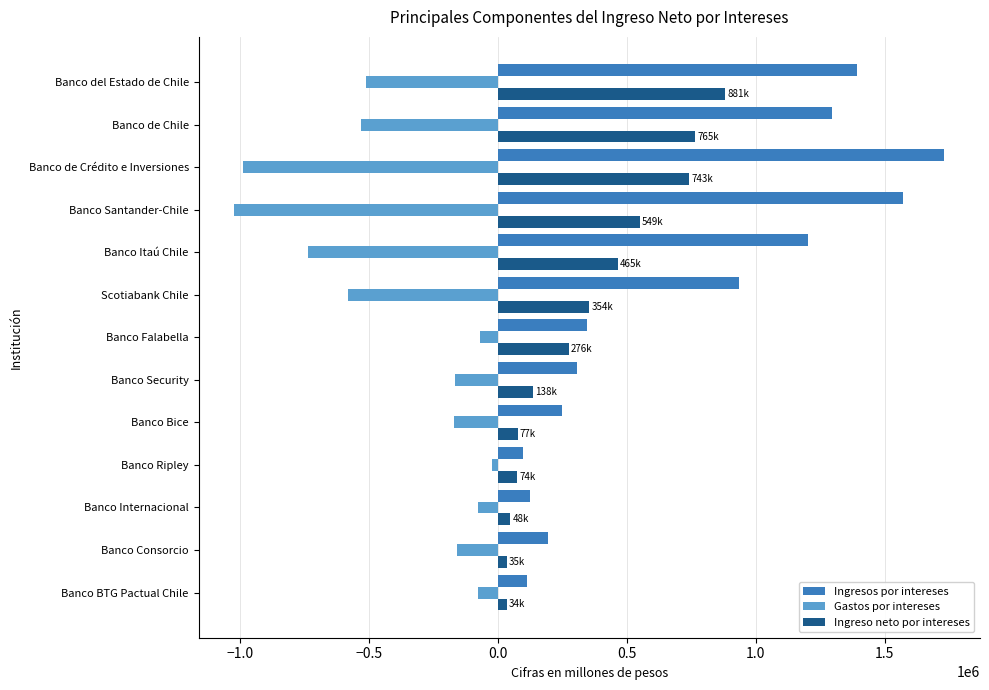

Is it true that Ingresos por intereses equals 1591508.9 at Banco Itaú Chile?

False